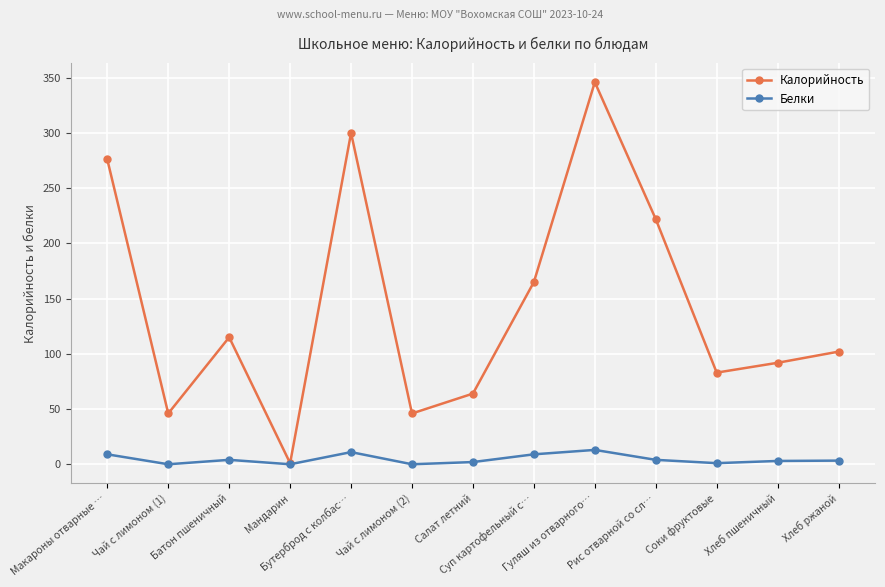

Is the value of Белки at Макароны отварные … greater than the value of Калорийность at Чай с лимоном (1)?

No